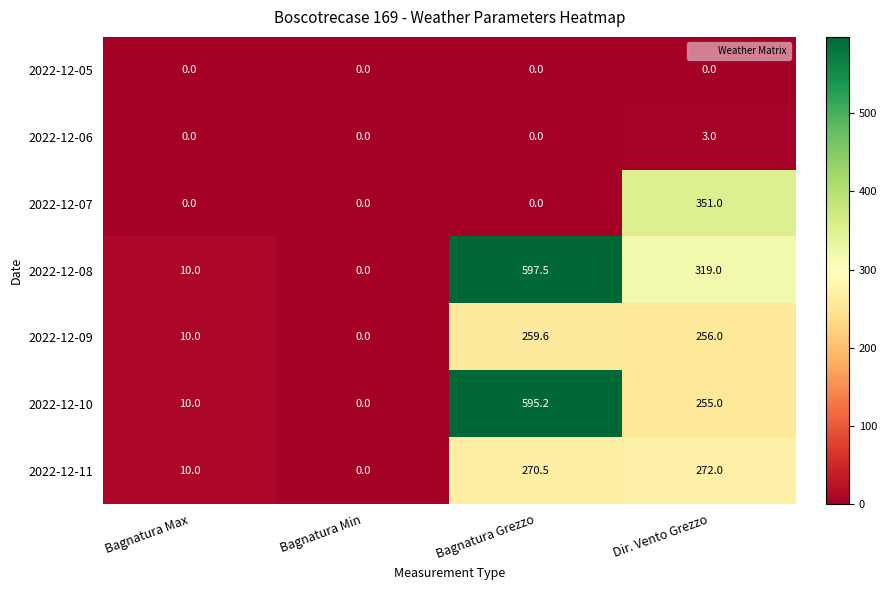

Reading left to right, list all the values displayed in this chart.

2022-12-05: Bagnatura Max=0.0	Bagnatura Min=0.0	Bagnatura Grezzo=0.0	Dir. Vento Grezzo=0.0
2022-12-06: Bagnatura Max=0.0	Bagnatura Min=0.0	Bagnatura Grezzo=0.0	Dir. Vento Grezzo=3.0
2022-12-07: Bagnatura Max=0.0	Bagnatura Min=0.0	Bagnatura Grezzo=0.0	Dir. Vento Grezzo=351.0
2022-12-08: Bagnatura Max=10.0	Bagnatura Min=0.0	Bagnatura Grezzo=597.5	Dir. Vento Grezzo=319.0
2022-12-09: Bagnatura Max=10.0	Bagnatura Min=0.0	Bagnatura Grezzo=259.6	Dir. Vento Grezzo=256.0
2022-12-10: Bagnatura Max=10.0	Bagnatura Min=0.0	Bagnatura Grezzo=595.2	Dir. Vento Grezzo=255.0
2022-12-11: Bagnatura Max=10.0	Bagnatura Min=0.0	Bagnatura Grezzo=270.5	Dir. Vento Grezzo=272.0